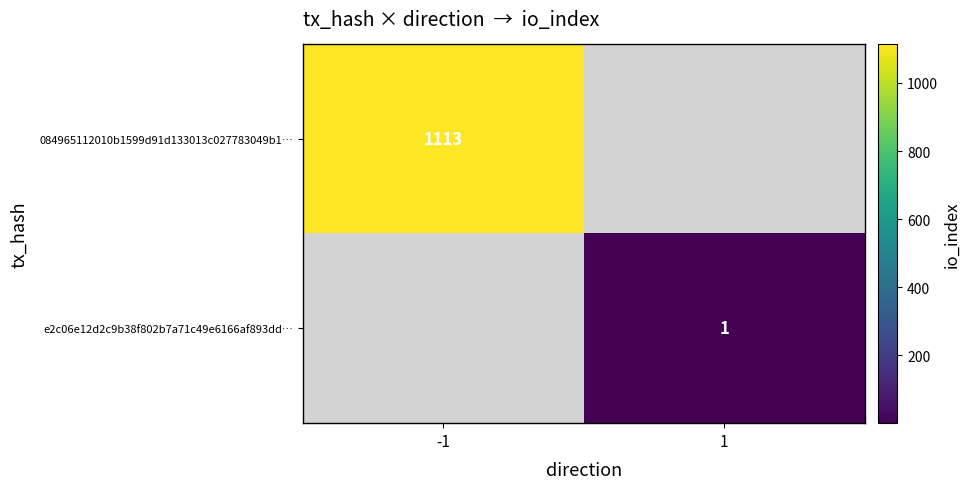

Which category has the lowest value across all series?

1